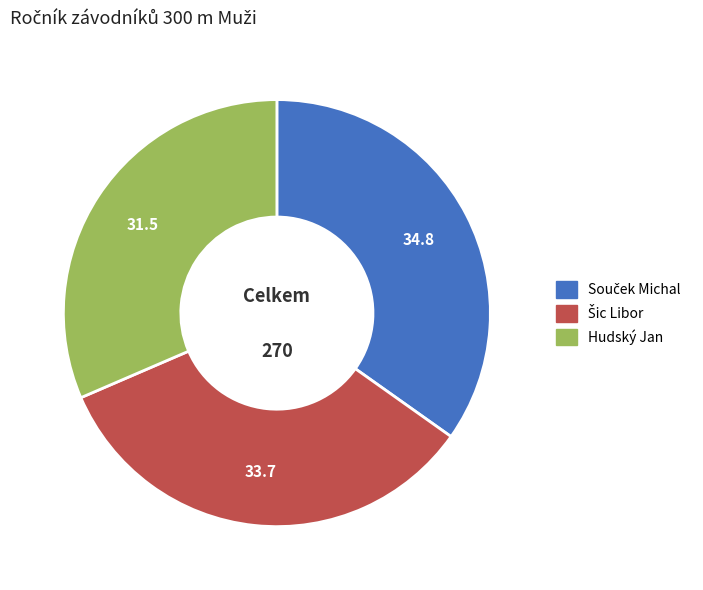

How many segments does this pie chart have?

3